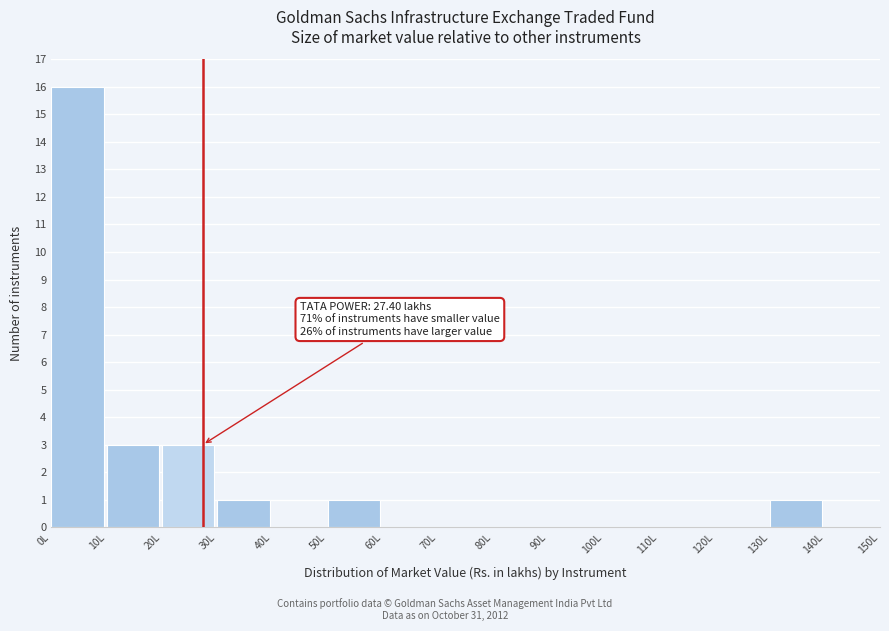

Over which range of the x-axis is the bar tallest?

0 to 10